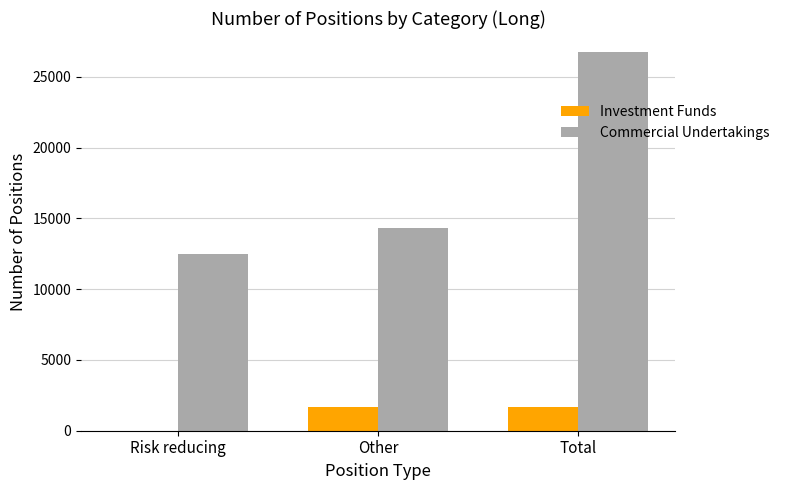

What is the spread (max minus min) of values at Risk reducing?

12442